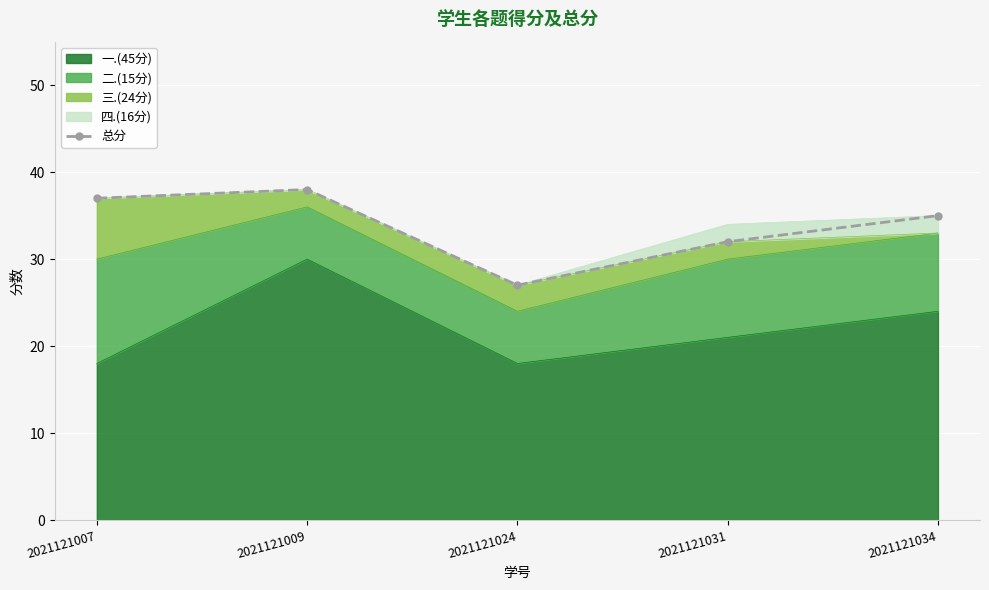

Read the value at 2021121031.

32